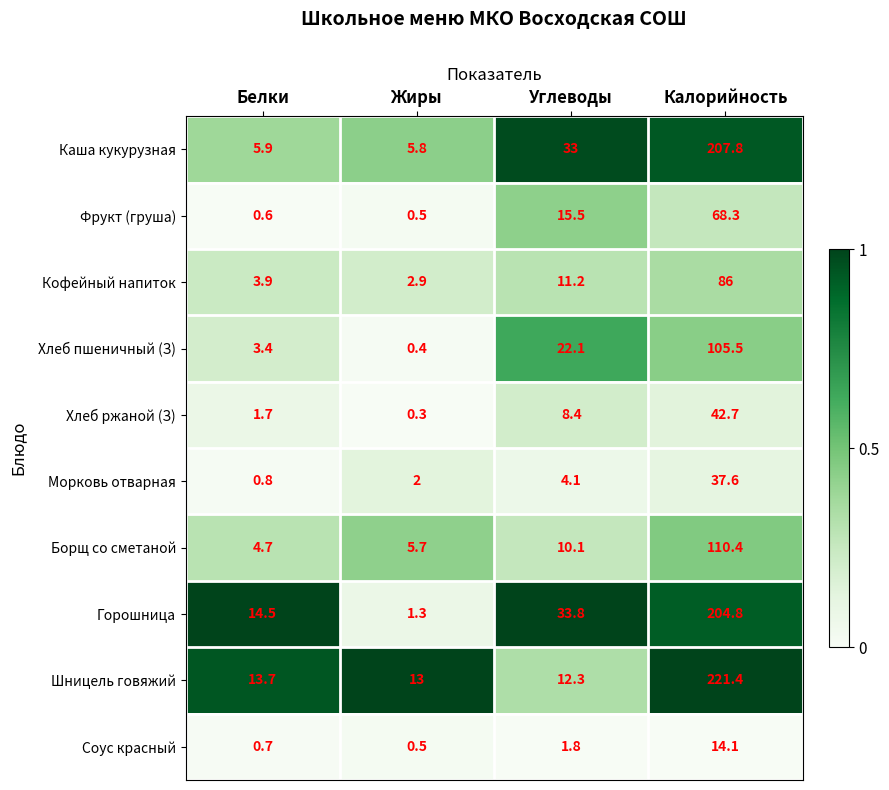

What is the average value of the Каша кукурузная series?

63.1